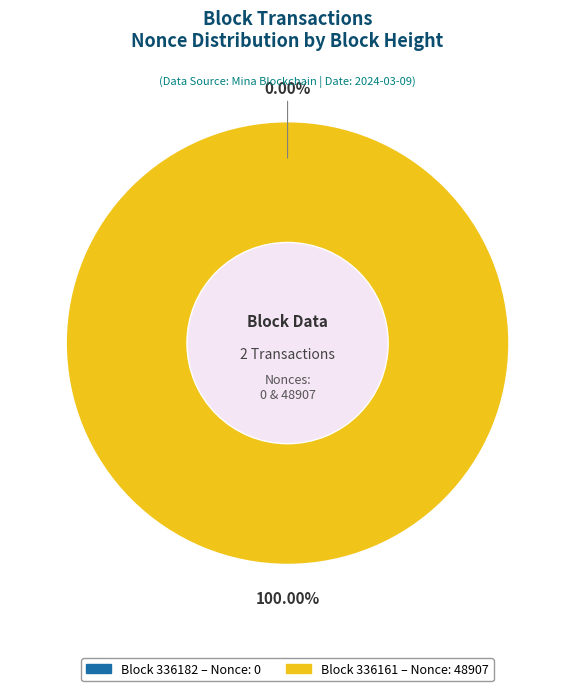

How many segments does this pie chart have?

2